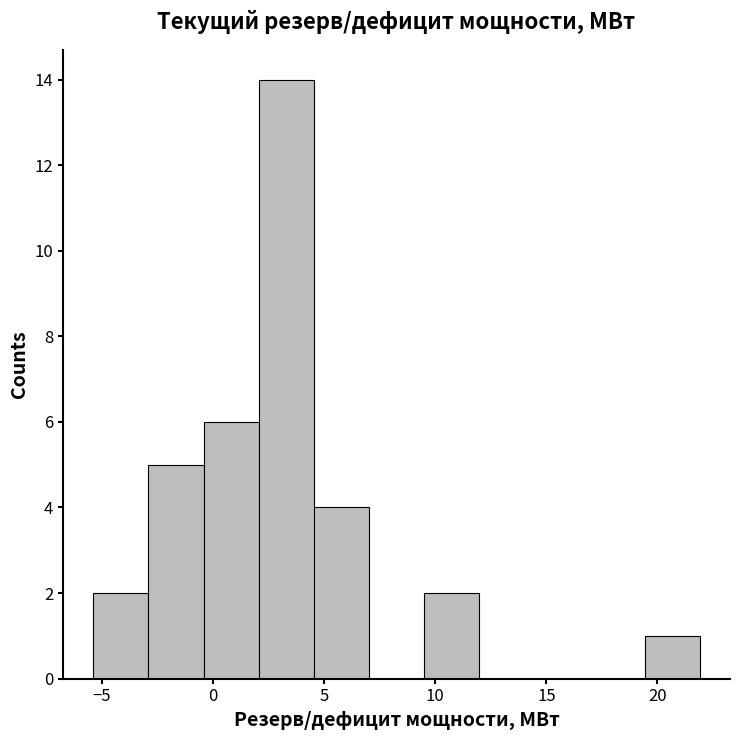

What is the height of the bar covering 19.5 to 22.0 on the x-axis? Neither the bar edges nor the heights are printed on the chart, so give them approximately, as read against the axes.

1